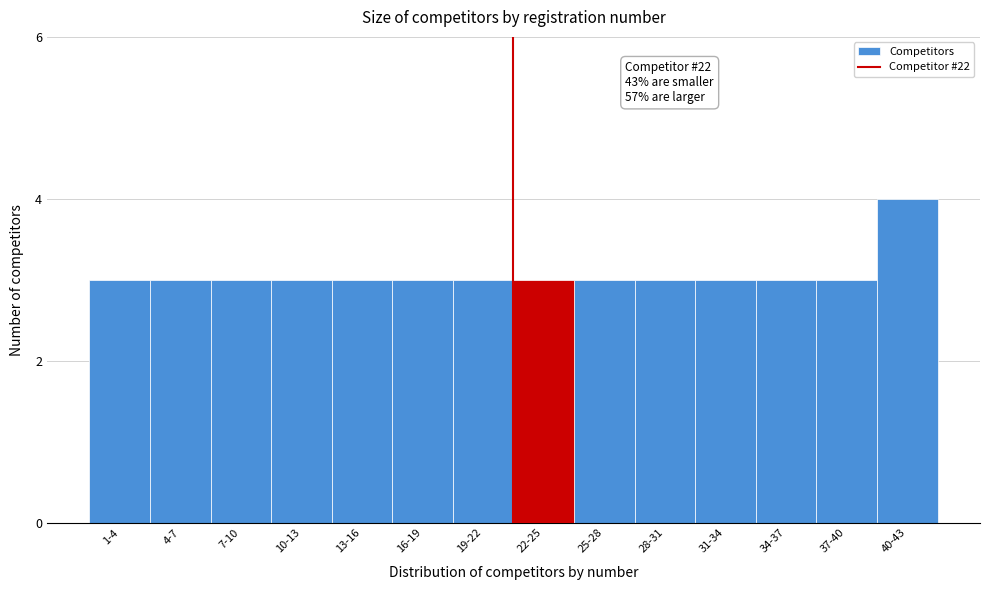

Reading left to right, extract all data points from this chart.

3	3	3	3	3	3	3	3	3	3	3	3	3	4